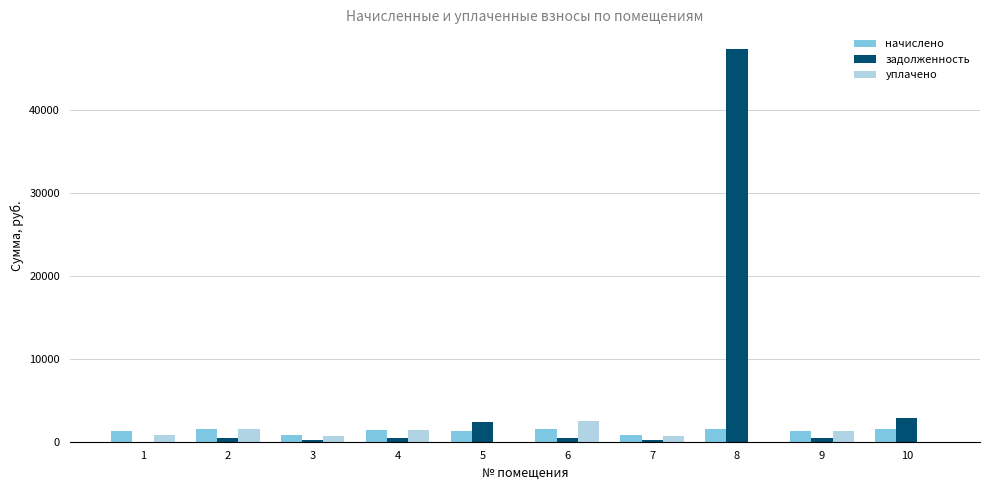

Does the chart contain stacked bars?

No